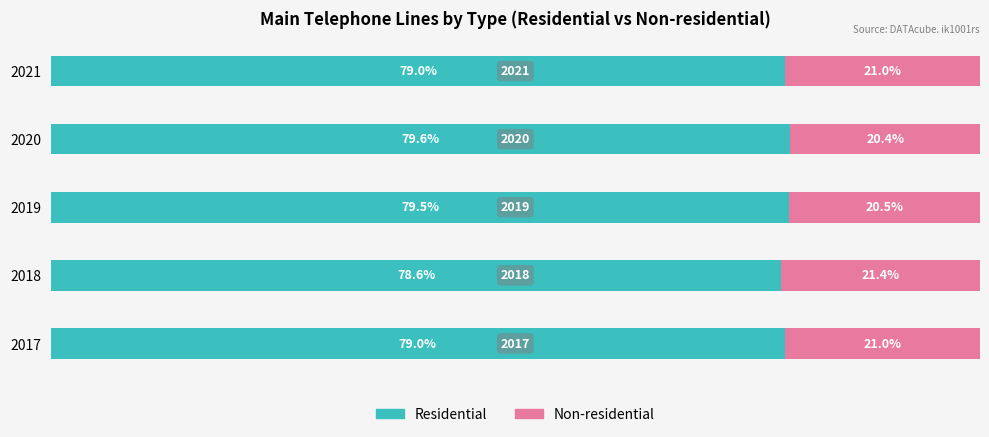

What are all the series names shown in the legend?

Residential, Non-residential